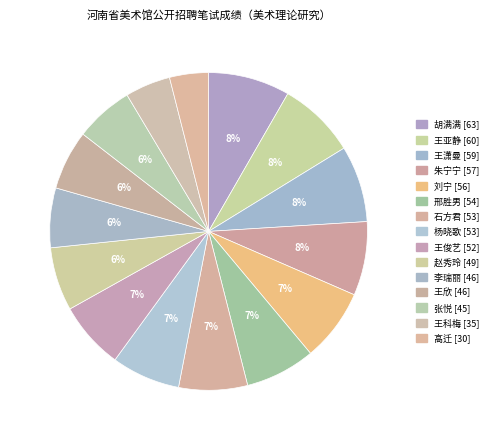

To the nearest percent, what is the average slice percentage?

7%